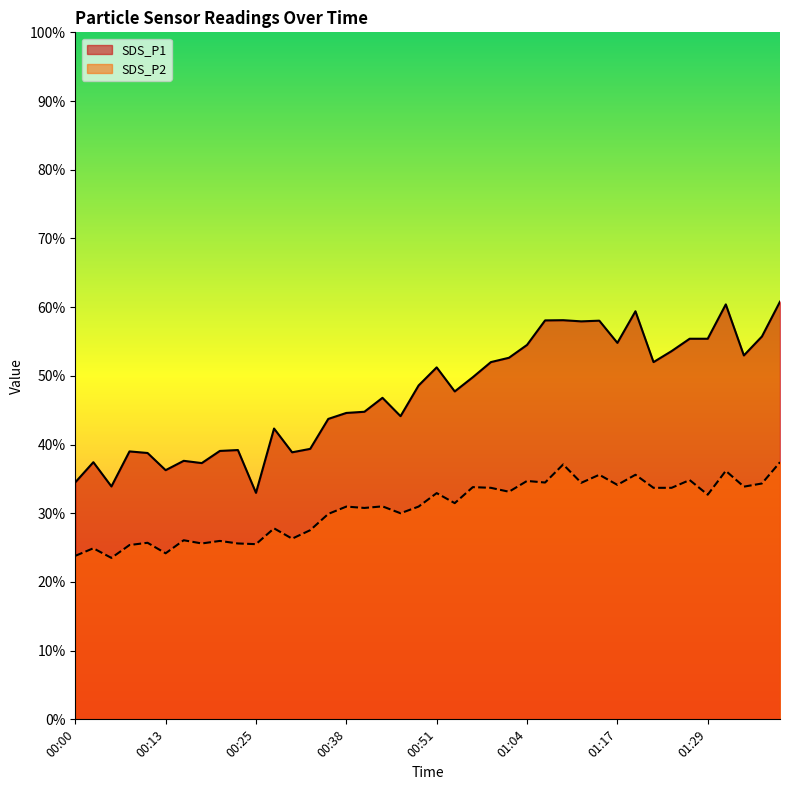

Which series has the widest spread of values?

SDS_P1